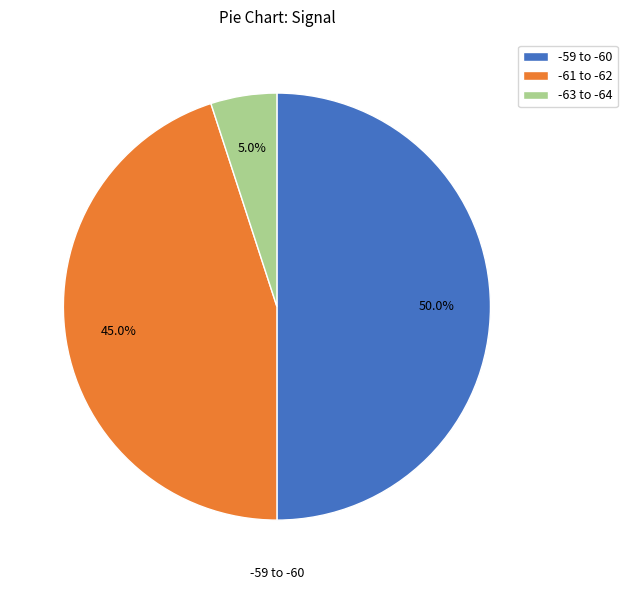

Does -61 to -62 represent more than half of the total?

No